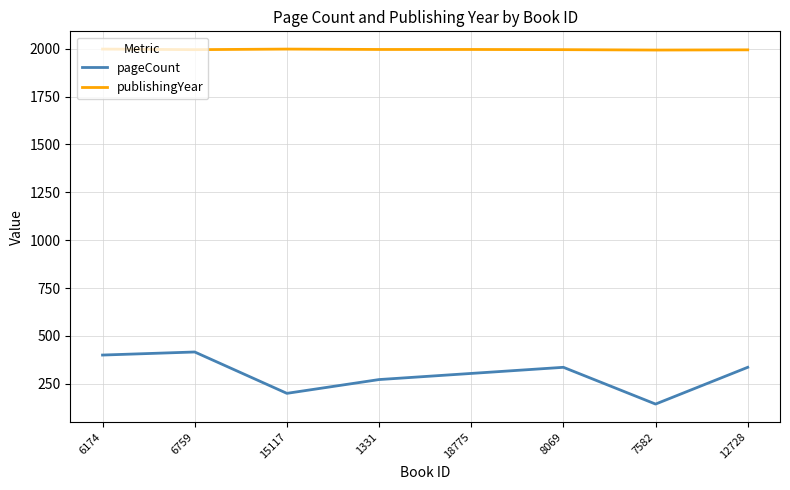

Which series has the largest total across all categories?

publishingYear